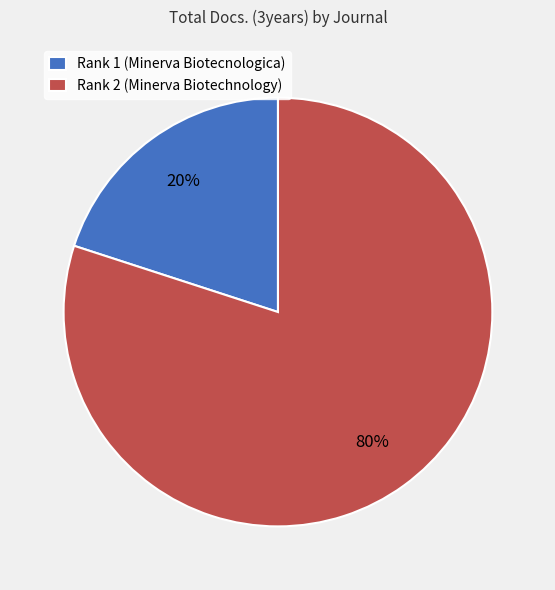

To the nearest percent, what is the average slice percentage?

50%